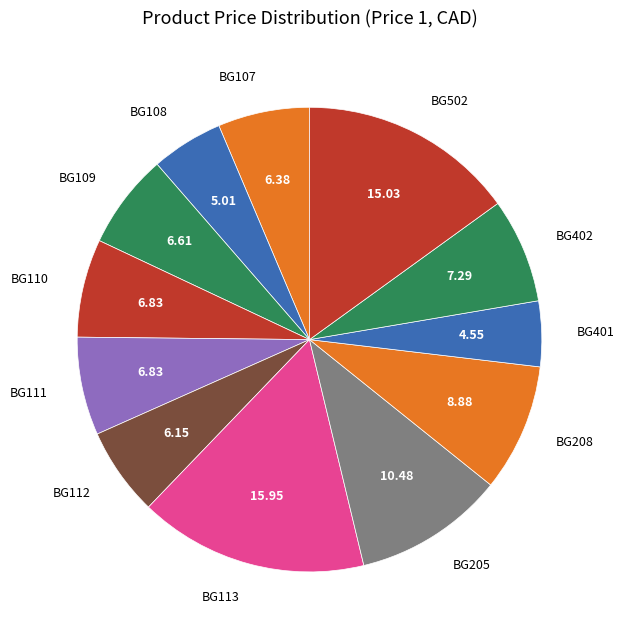

Combined, do BG111 and BG109 account for over 50%?

No